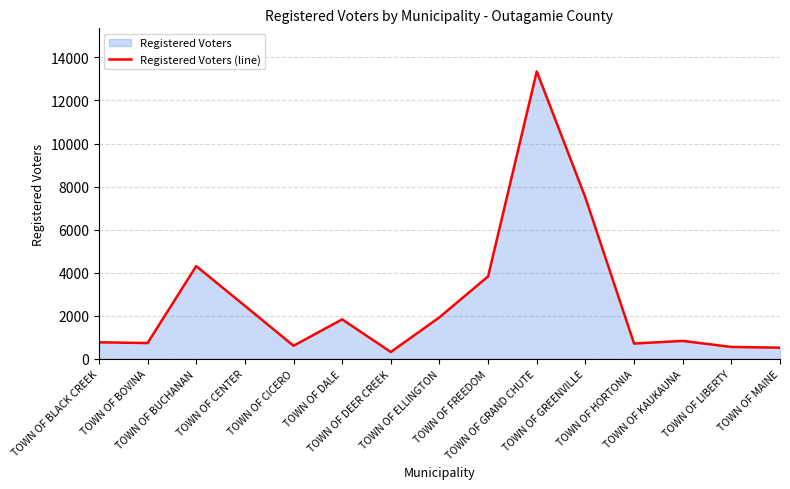

How many points are higher than both their immediate neighbors (excluding endpoints)?

4